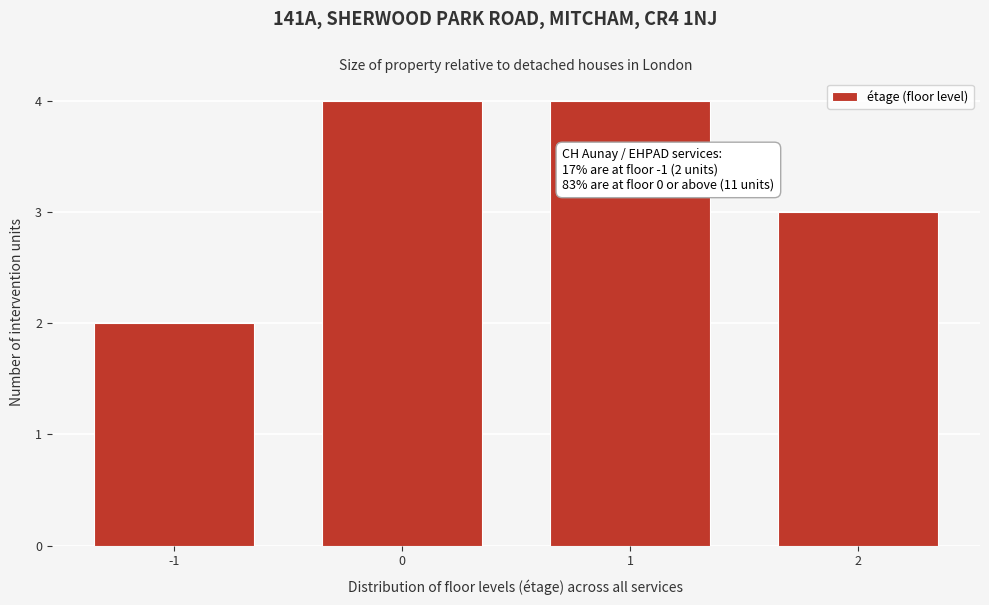

Reading right to left, what are all the values shown in this chart?

2=3	1=4	0=4	-1=2